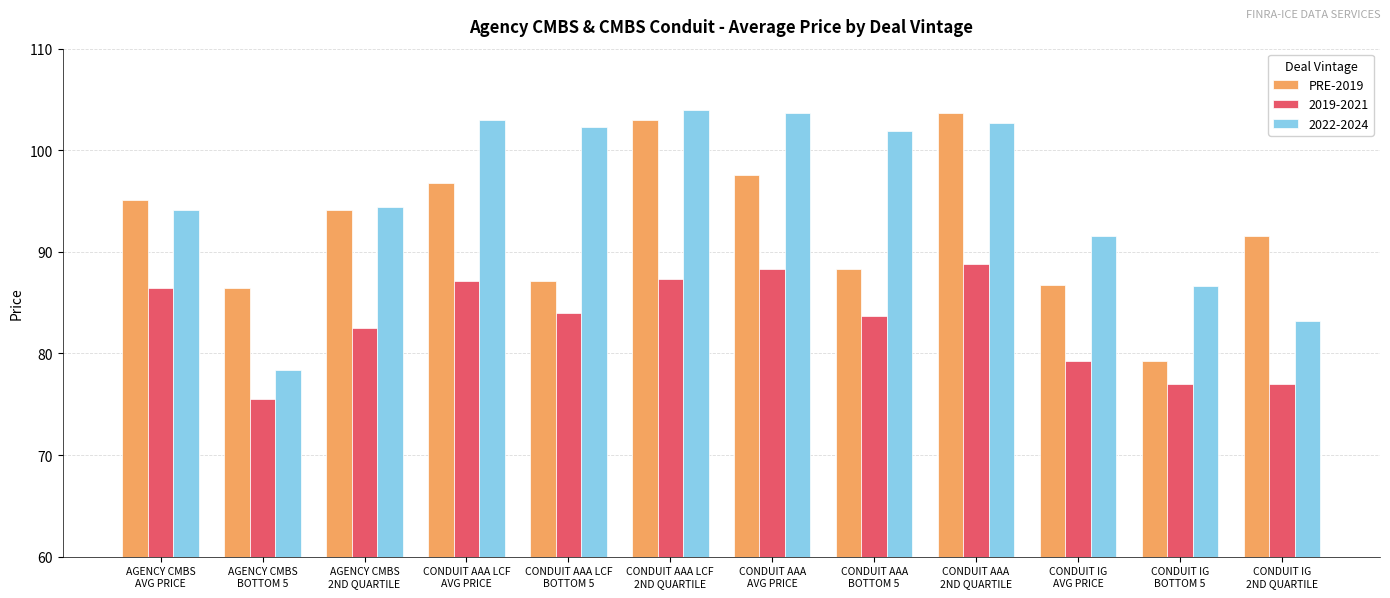

At how many categories does at least one series exceed 82?

12